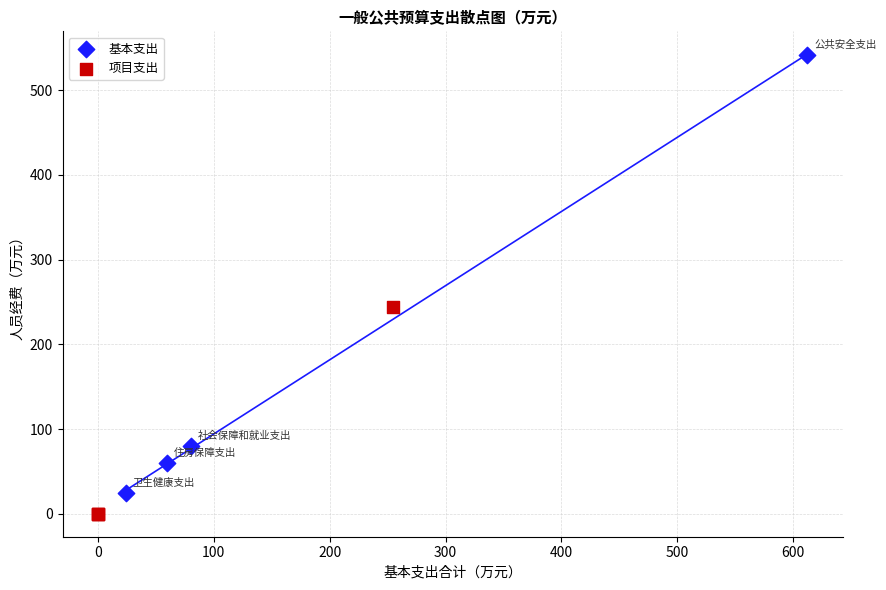

Which series contains the highest Y value?

基本支出